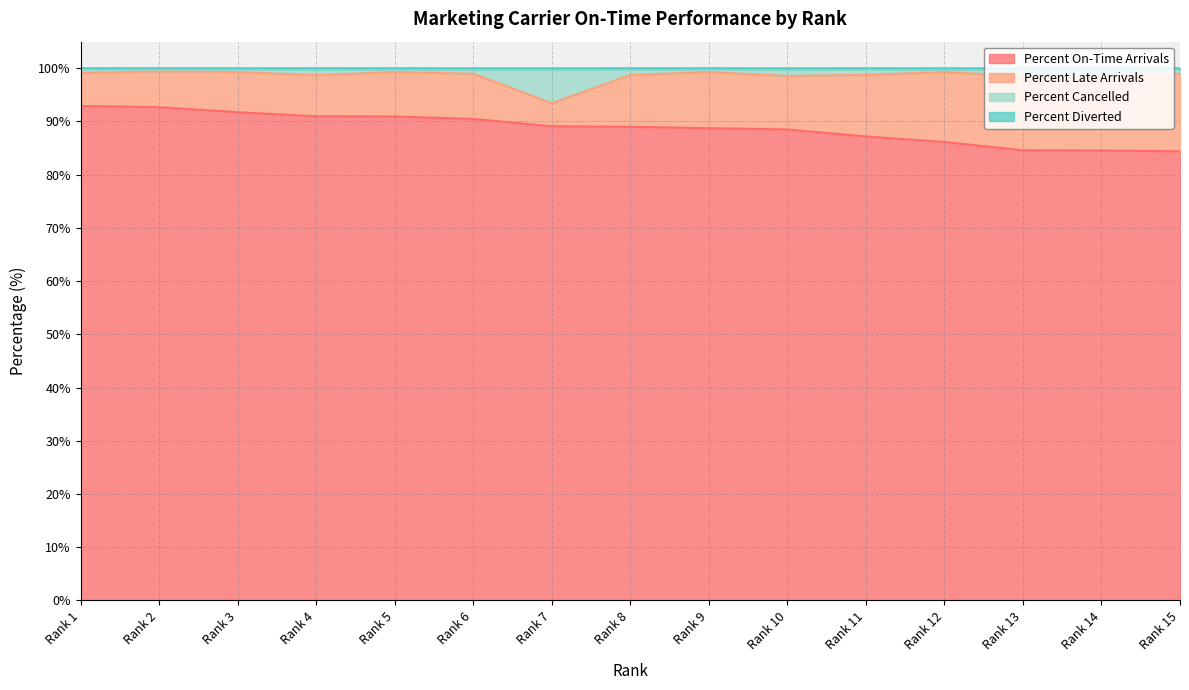

What is the difference between the maximum and minimum values in the Percent Diverted series?

0.1